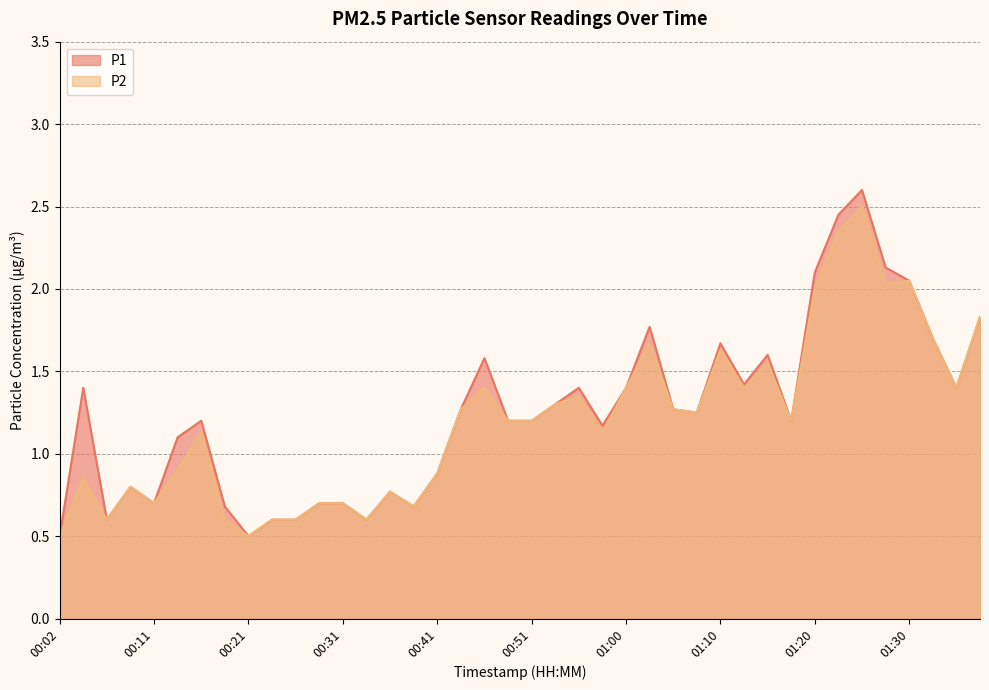

What is the value of the P1 point at the 2nd from the left?

1.4